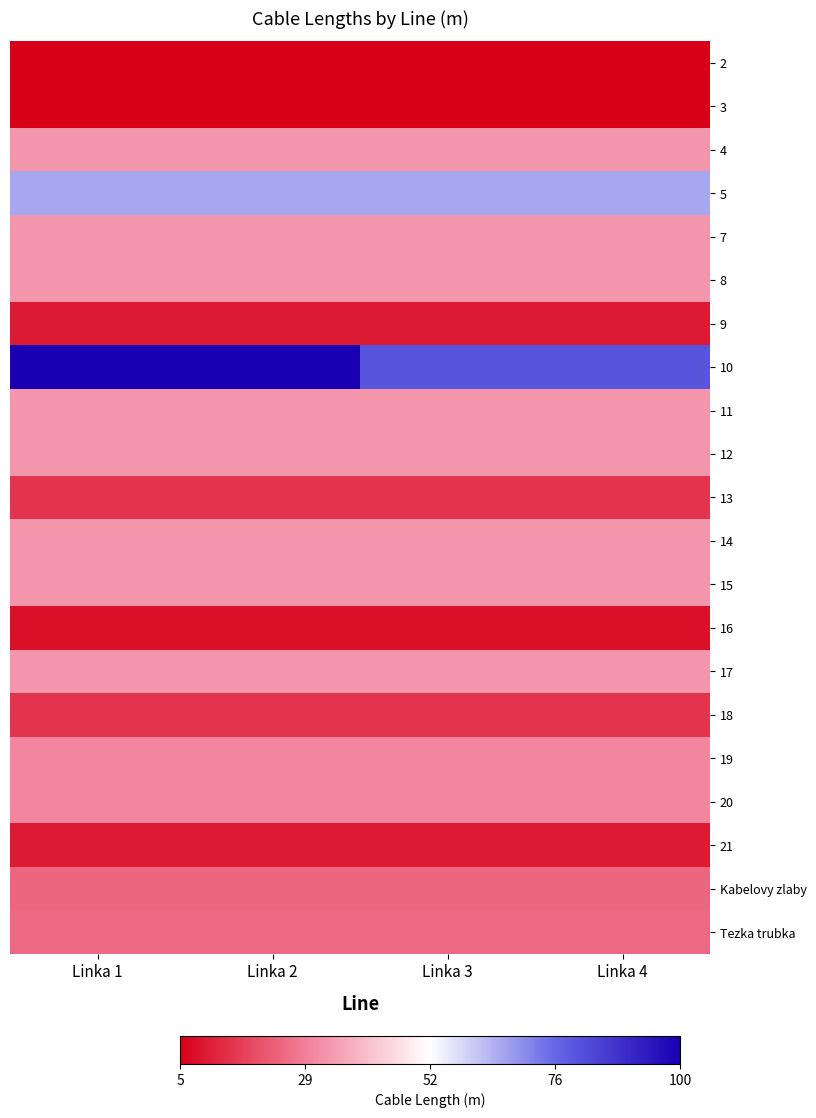

Which series has the widest spread of values?

10